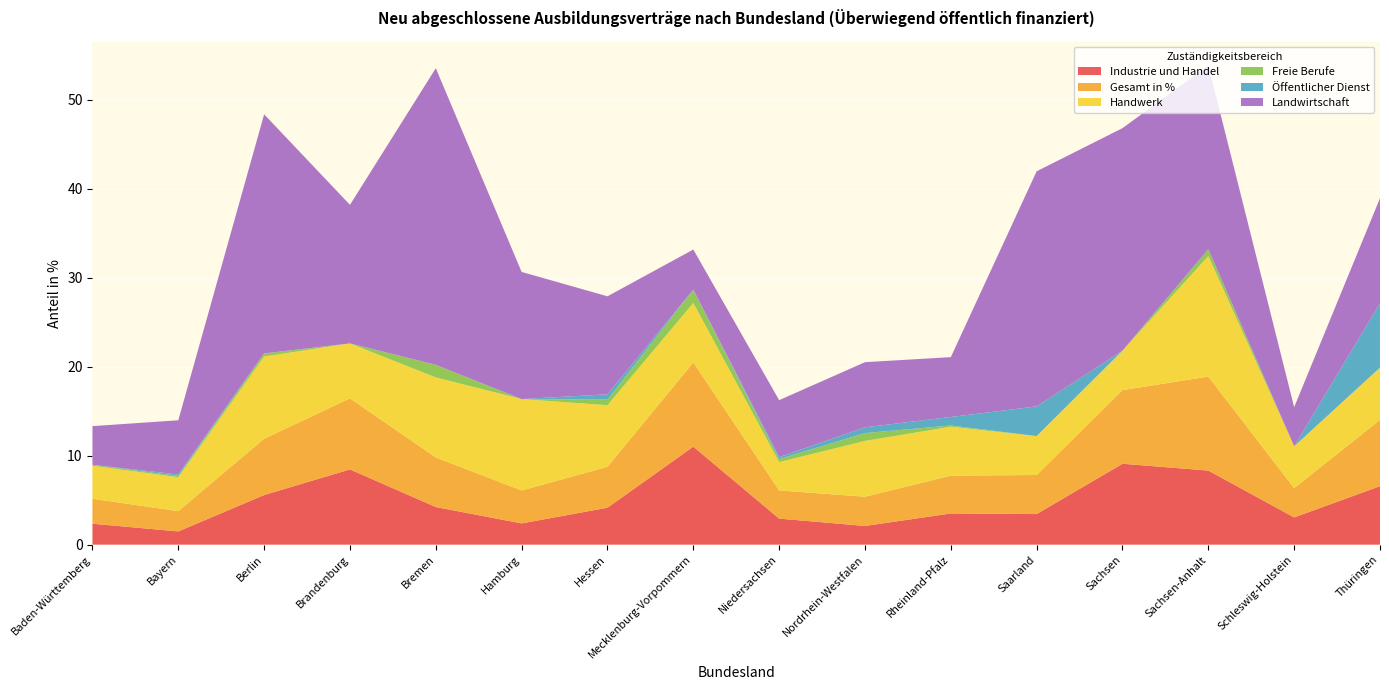

Reading right to left, what are all the values shown in this chart?

Industrie und Handel: 6.6	3.1	8.3	9.1	3.4	3.5	2.1	2.9	11.0	4.2	2.4	4.2	8.5	5.6	1.5	2.4
Gesamt in %: 7.4	3.3	10.6	8.3	4.4	4.2	3.3	3.2	9.5	4.6	3.7	5.6	8.0	6.3	2.3	2.8
Handwerk: 5.9	4.7	13.5	4.4	4.4	5.5	6.3	3.2	6.7	6.9	10.3	9.0	6.2	9.2	3.8	3.7
Freie Berufe: 0.0	0.0	0.8	0.0	0.0	0.1	0.9	0.3	1.5	0.6	0.0	1.4	0.0	0.3	0.1	0.1
Öffentlicher Dienst: 7.2	0.0	0.0	0.0	3.3	1.0	0.6	0.2	0.0	0.6	0.0	0.0	0.0	0.0	0.2	0.0
Landwirtschaft: 11.8	4.4	20.6	25.0	26.4	6.7	7.3	6.4	4.5	11.0	14.3	33.3	15.6	26.9	6.1	4.3